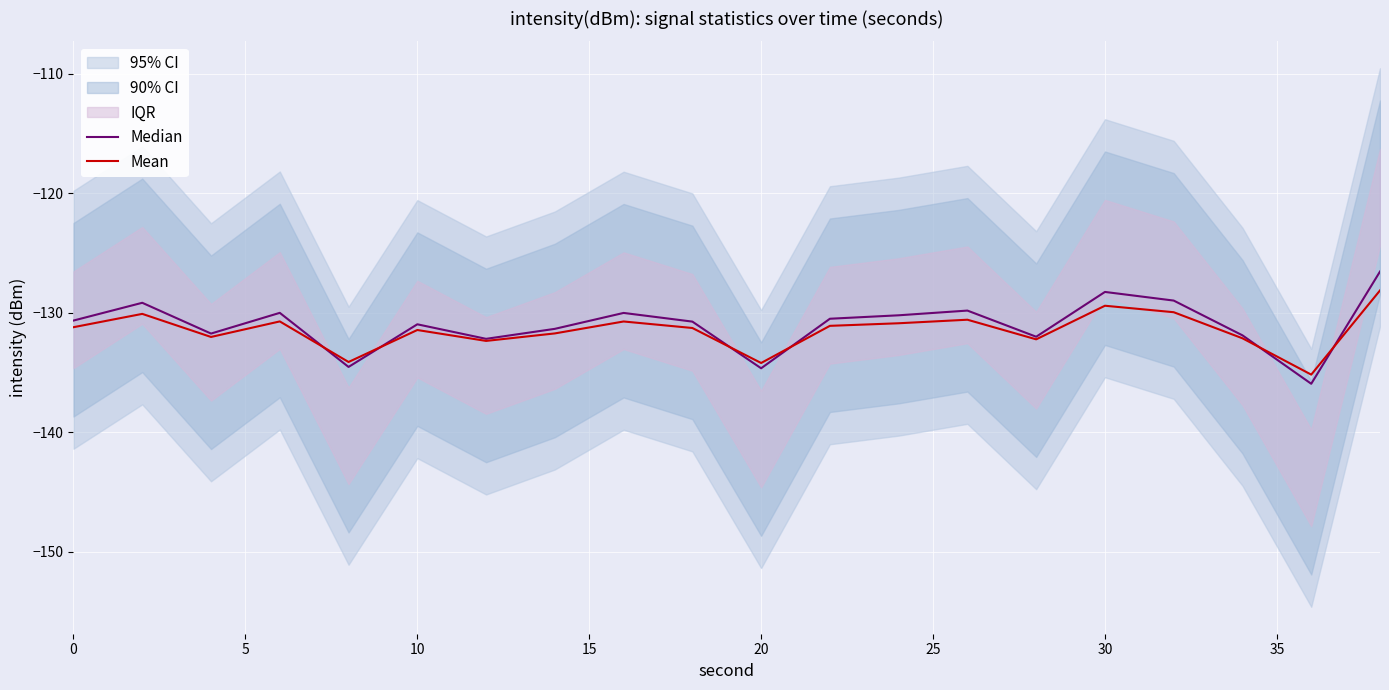

How many data points in Mean are less than -131?

12